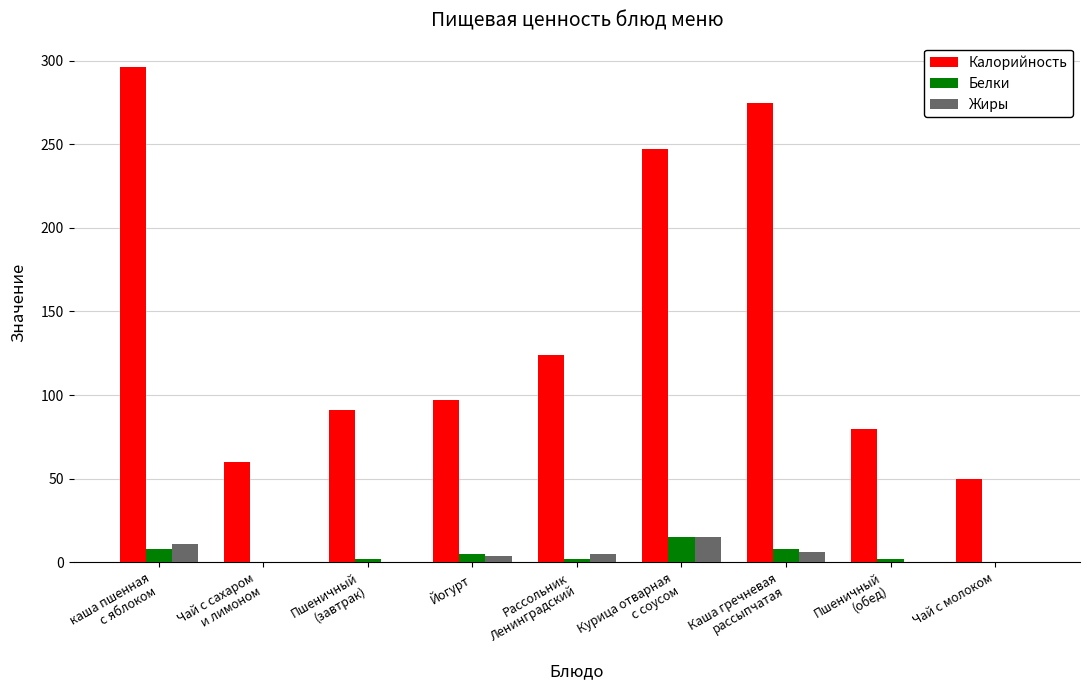

What is the greatest value displayed?

296